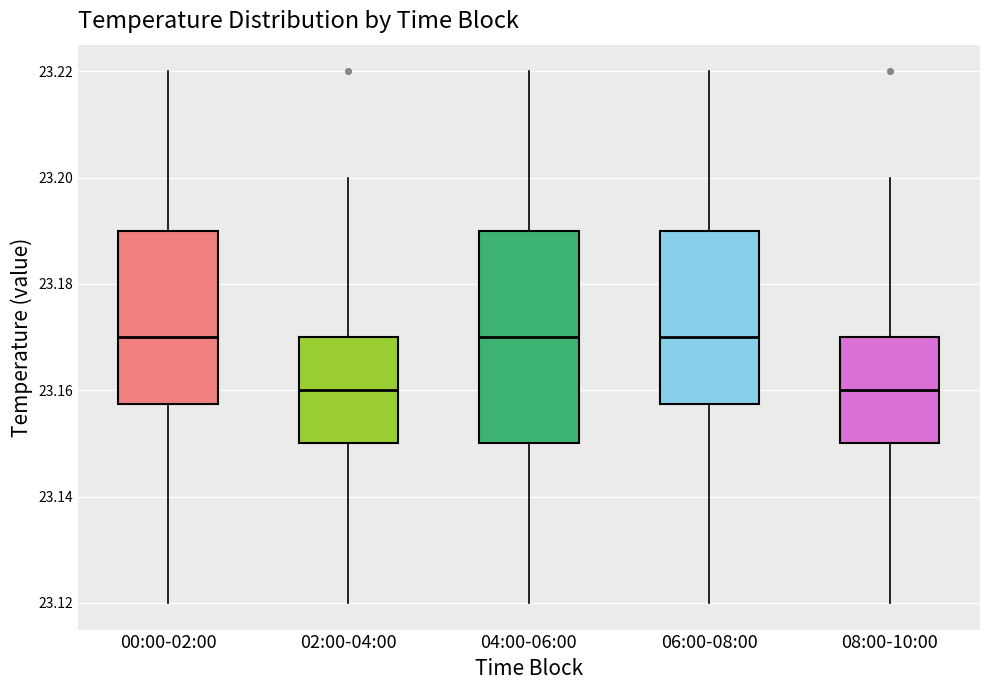

Where is the lower edge of the box for 08:00-10:00 on the y-axis? The values are not printed on the chart, so give them approximately, as read against the axis.

23.150